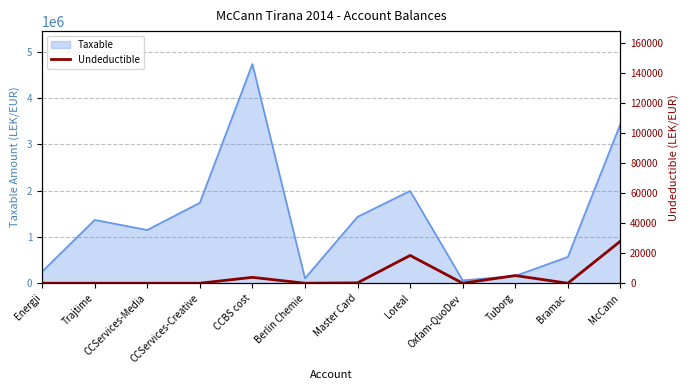

At which label does Taxable reach its peak?

CCBS cost